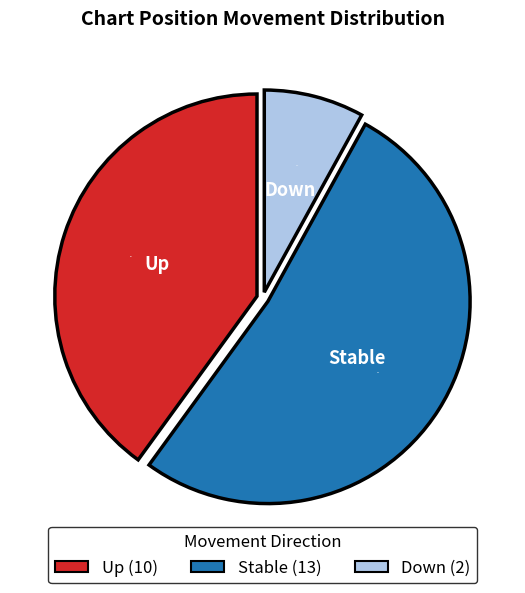

To the nearest percent, what percentage of the pie is Stable (13)?

52%